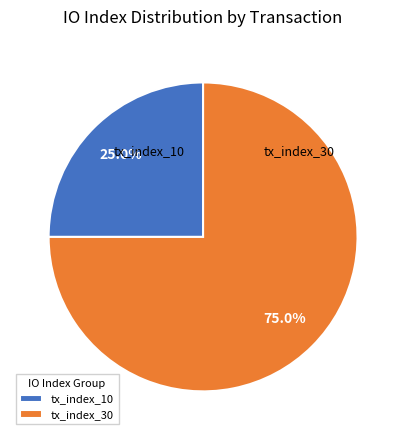

Combined, what portion of the pie is tx_index_30 and tx_index_10?

100.0%